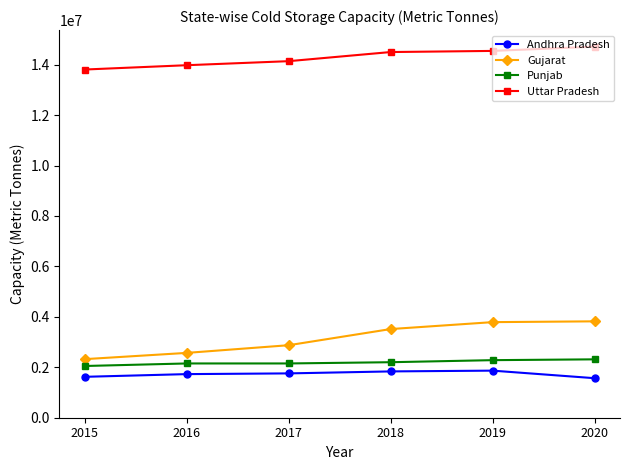

What is the sum of all Punjab values?

13154491